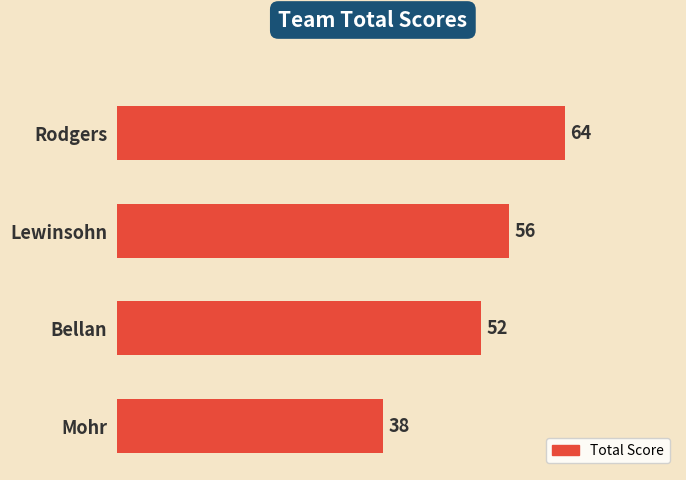

Is it true that the value at Mohr is 38?

True